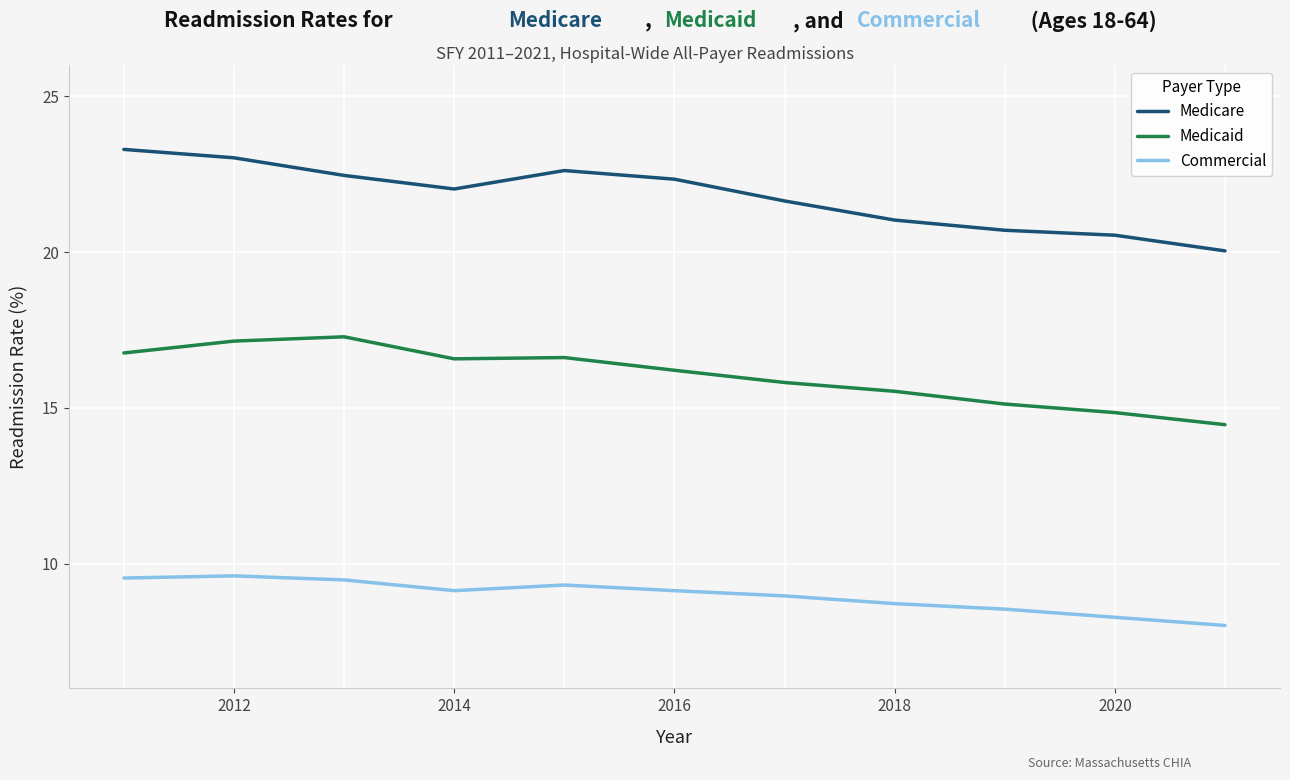

Which series has the largest total across all categories?

Medicare